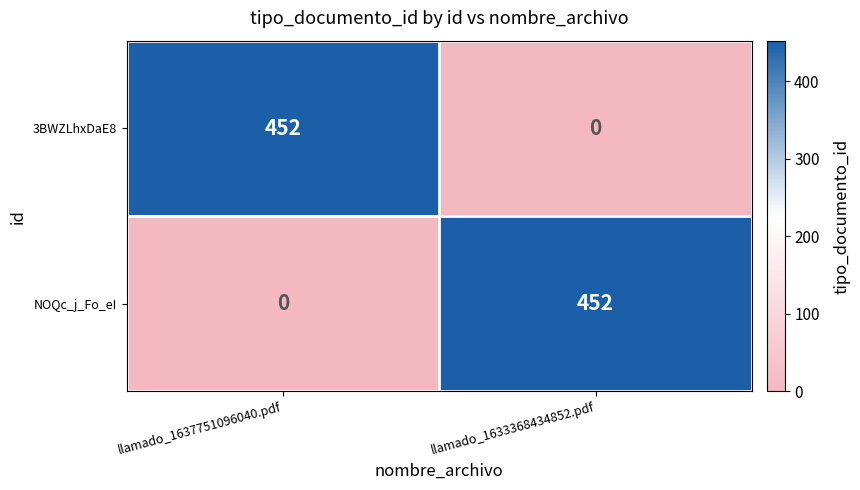

Rank the series at llamado_1633368434852.pdf from lowest to highest value.

3BWZLhxDaE8, NOQc_j_Fo_eI